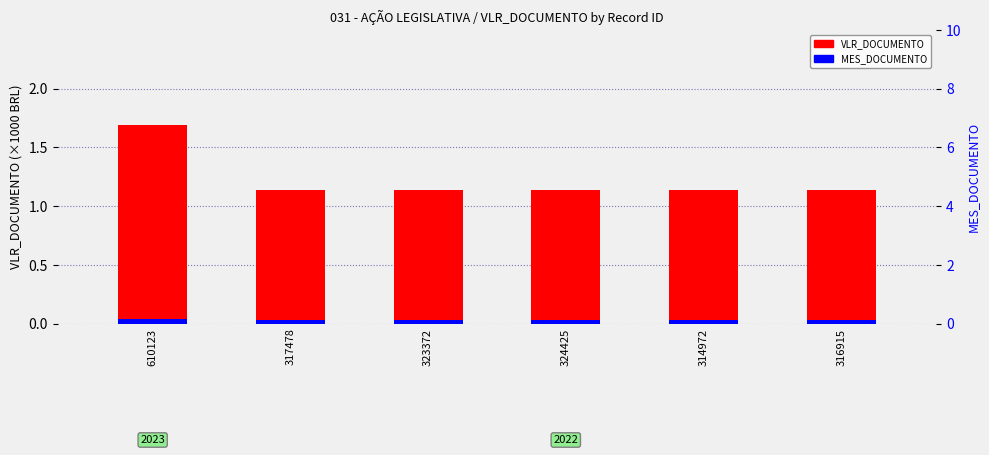

True or false: VLR_DOCUMENTO (×1000 BRL) has a value of 1.9 at 317478.

False